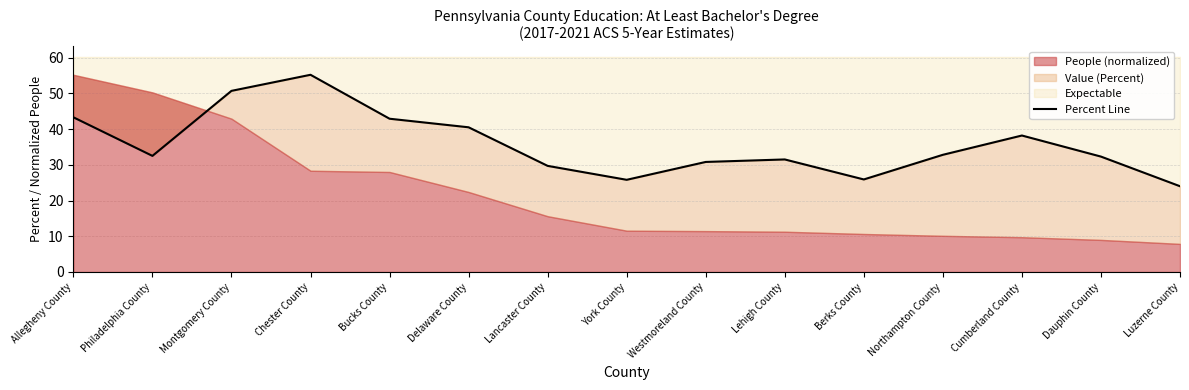

At which category does the chart reach its minimum across all series?

Luzerne County